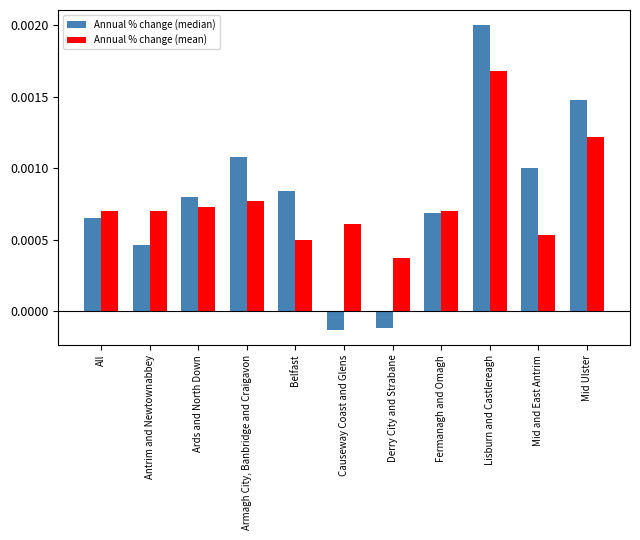

Rank the categories by Annual % change (median) value from highest to lowest.

Lisburn and Castlereagh, Mid Ulster, Armagh City, Banbridge and Craigavon, Mid and East Antrim, Belfast, Ards and North Down, Fermanagh and Omagh, All, Antrim and Newtownabbey, Derry City and Strabane, Causeway Coast and Glens